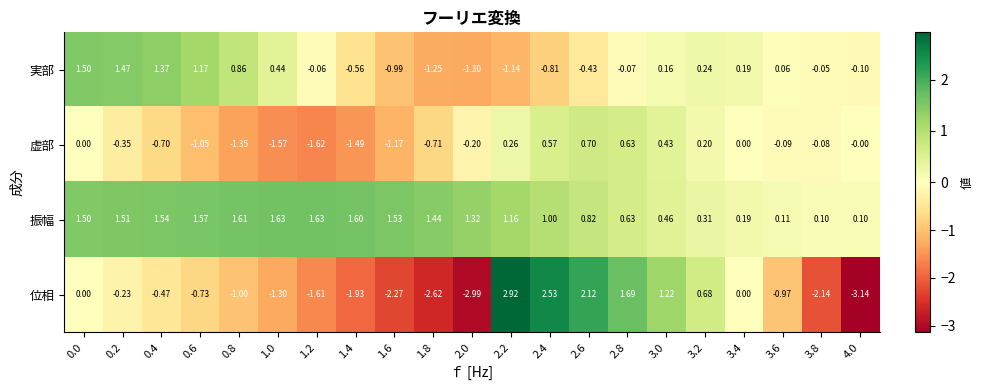

Rank the series at 3.0 from highest to lowest value.

位相, 振幅, 虚部, 実部